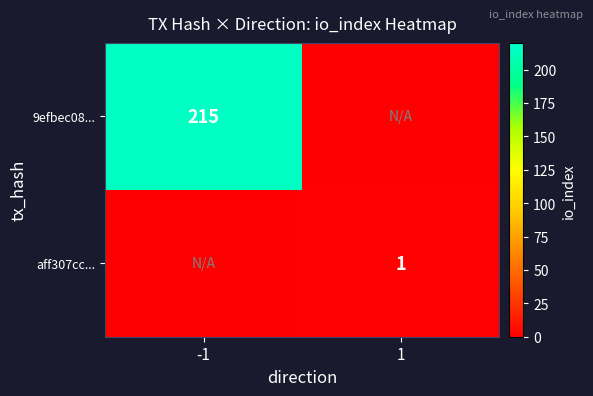

True or false: 9efbec08... has a value of 53 at -1.

False